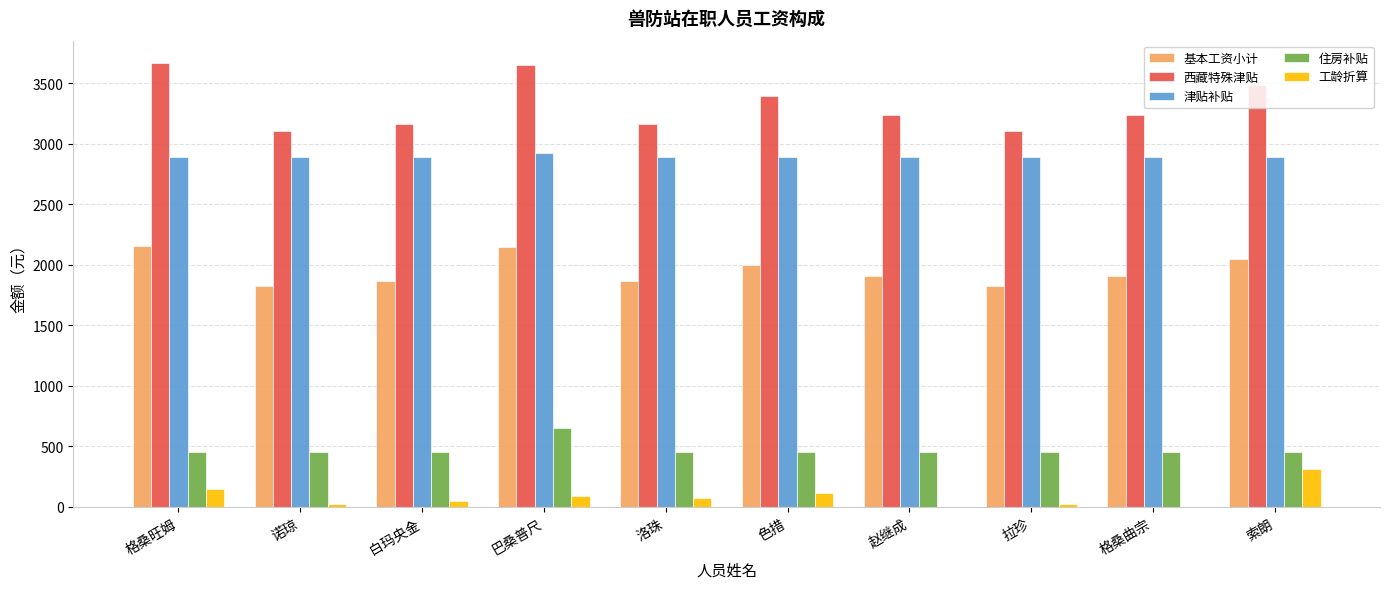

What is the sum of all 住房补贴 values?

4700.0